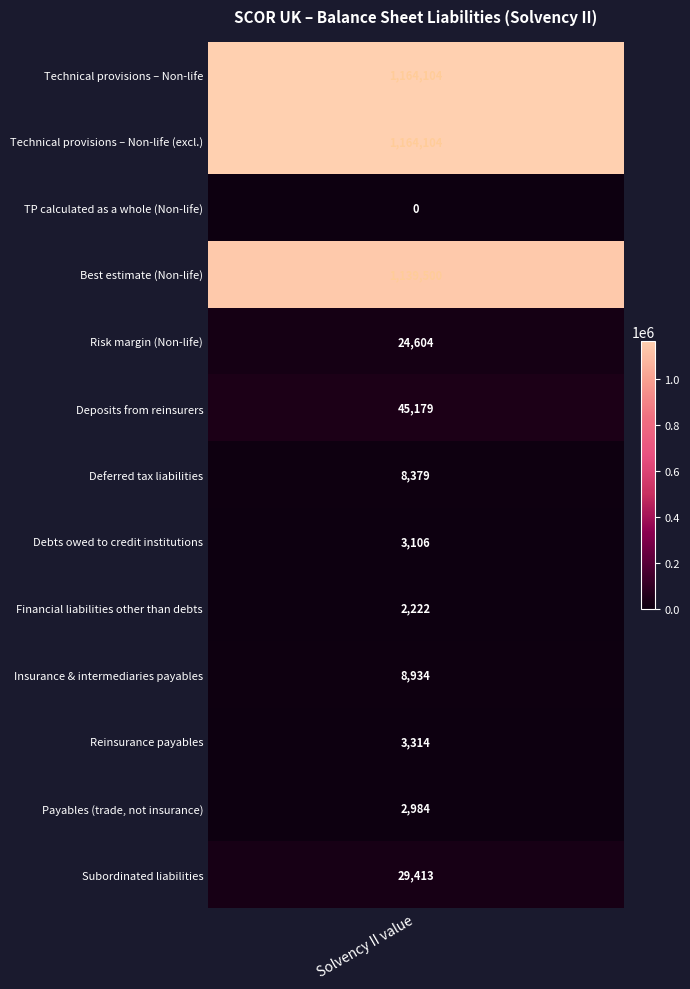

Which has a higher value, Deferred tax liabilities or Payables (trade, not insurance)?

Deferred tax liabilities